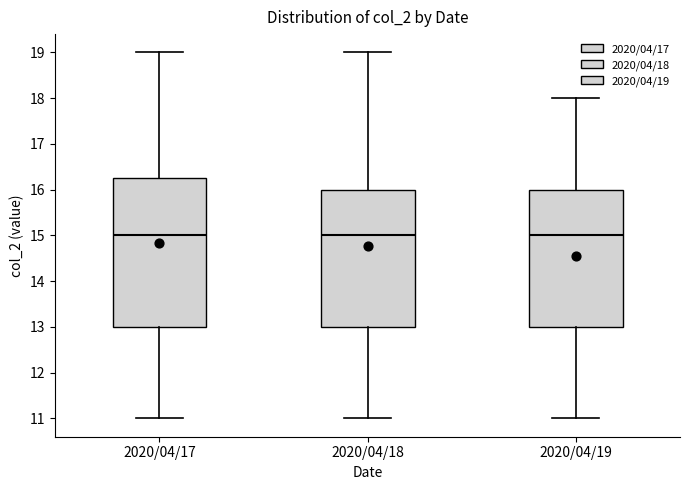

Reading left to right, read every box against the y-axis: the position of its median line, the range the box covers, and the ends of its whiskers. The values are not printed on the chart, so give them approximately, as read against the axis.

2020/04/17: median 15.0, box 13.0 to 16.3, whiskers 11.0 to 19.0
2020/04/18: median 15.0, box 13.0 to 16.0, whiskers 11.0 to 19.0
2020/04/19: median 15.0, box 13.0 to 16.0, whiskers 11.0 to 18.0